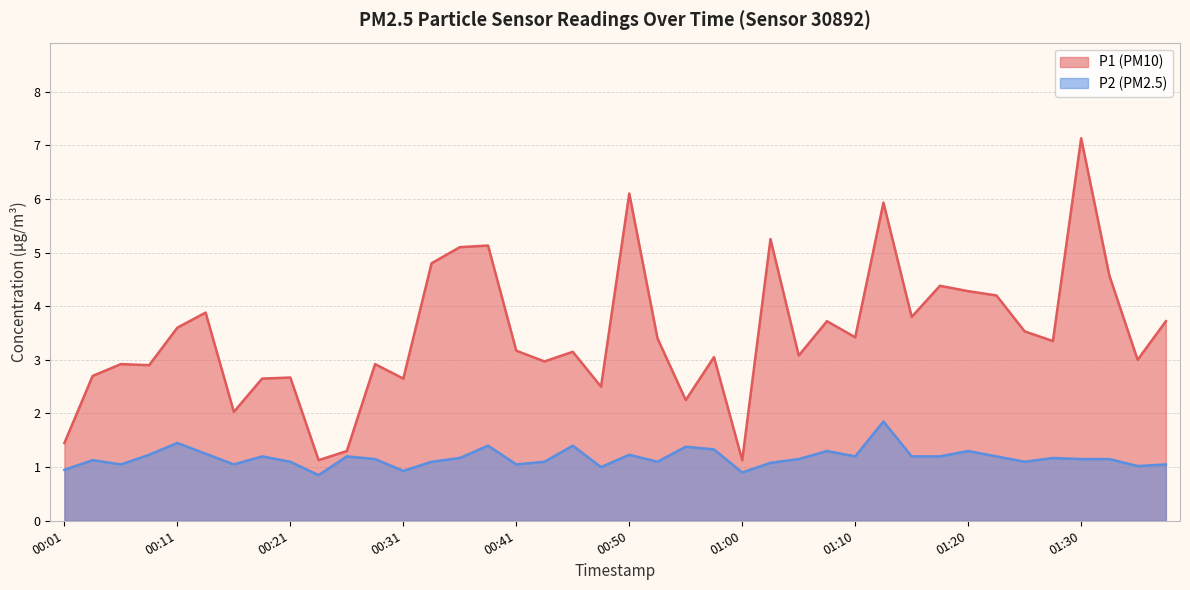

What is the difference between the P1 values at 00:04 and 00:11?

0.9